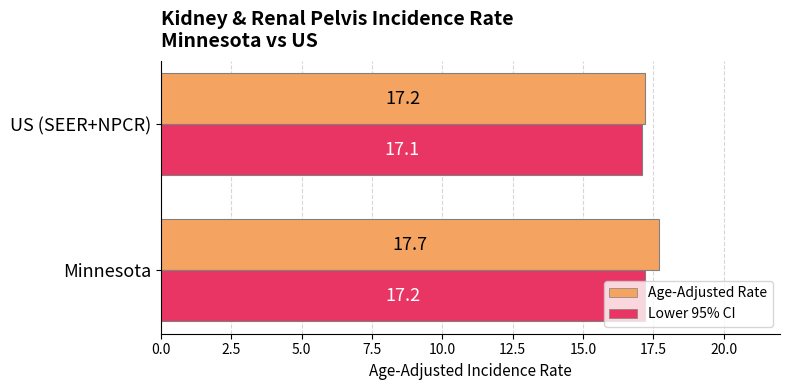

Between Minnesota and US (SEER+NPCR), which series saw the biggest shift?

Age-Adjusted Rate